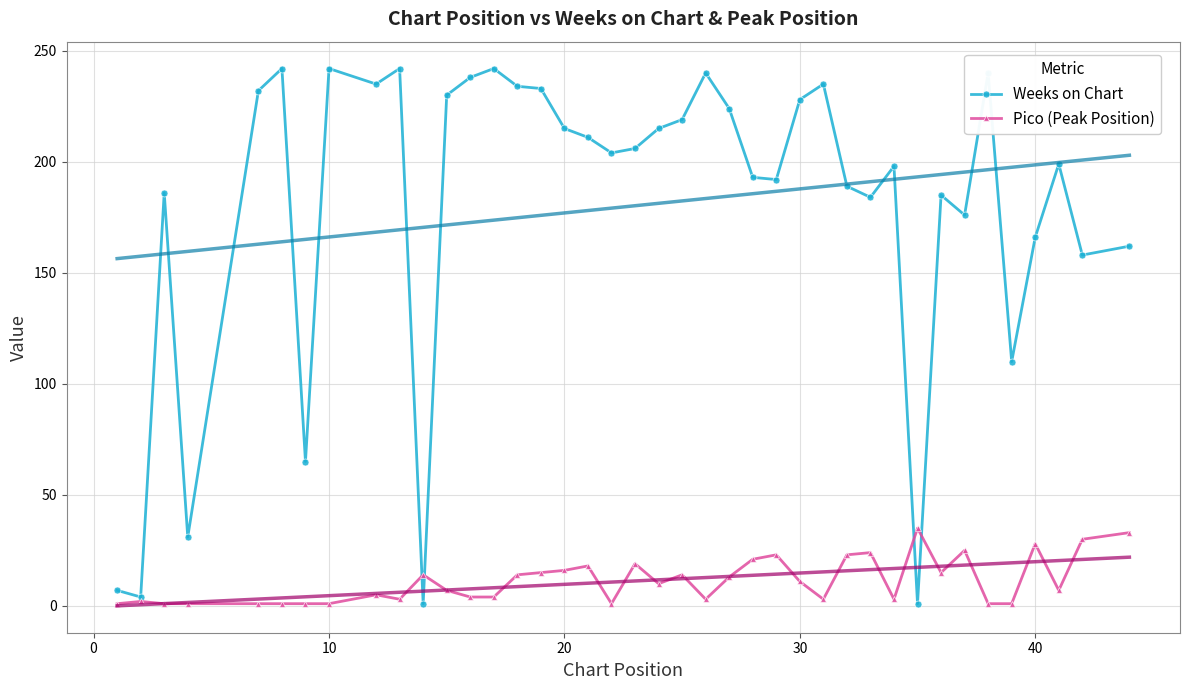

True or false: Weeks on Chart has more than 2 interior local peaks.

True